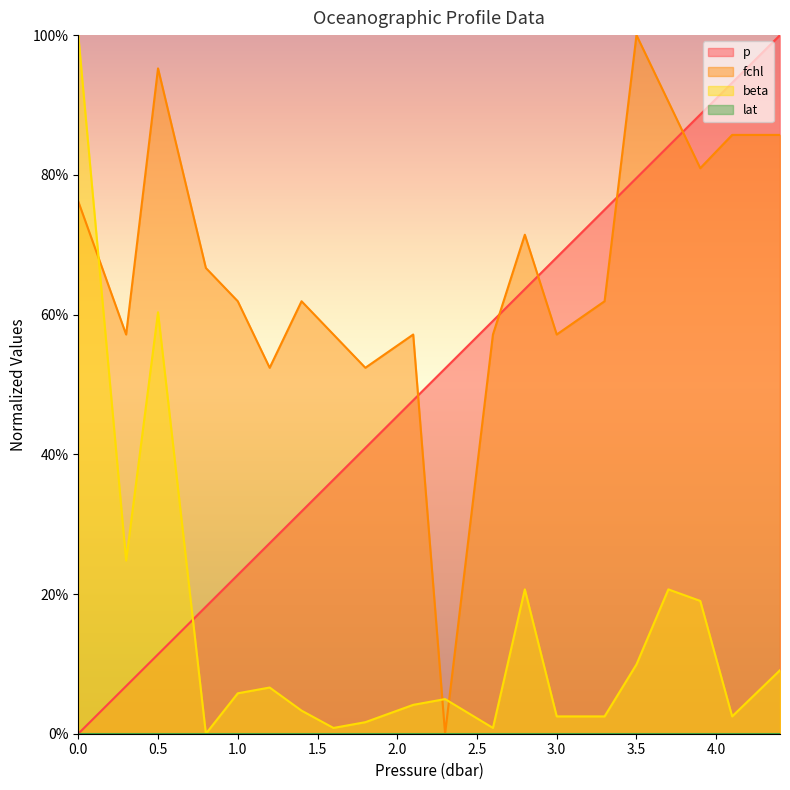

Is the value of beta at 3.9 greater than the value of p at 3.3?

No